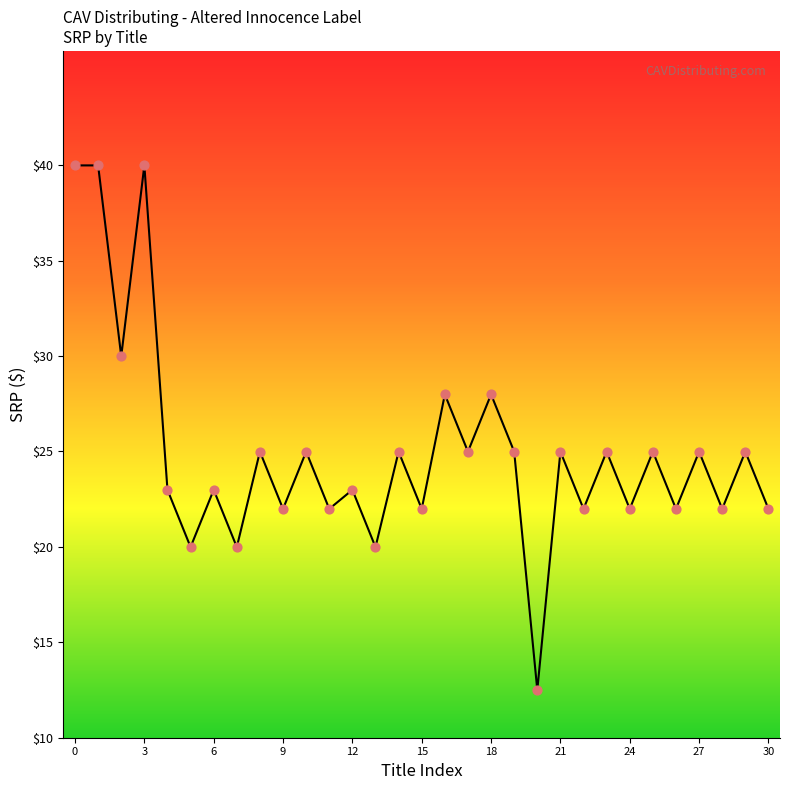

What is the greatest value displayed?

40.0